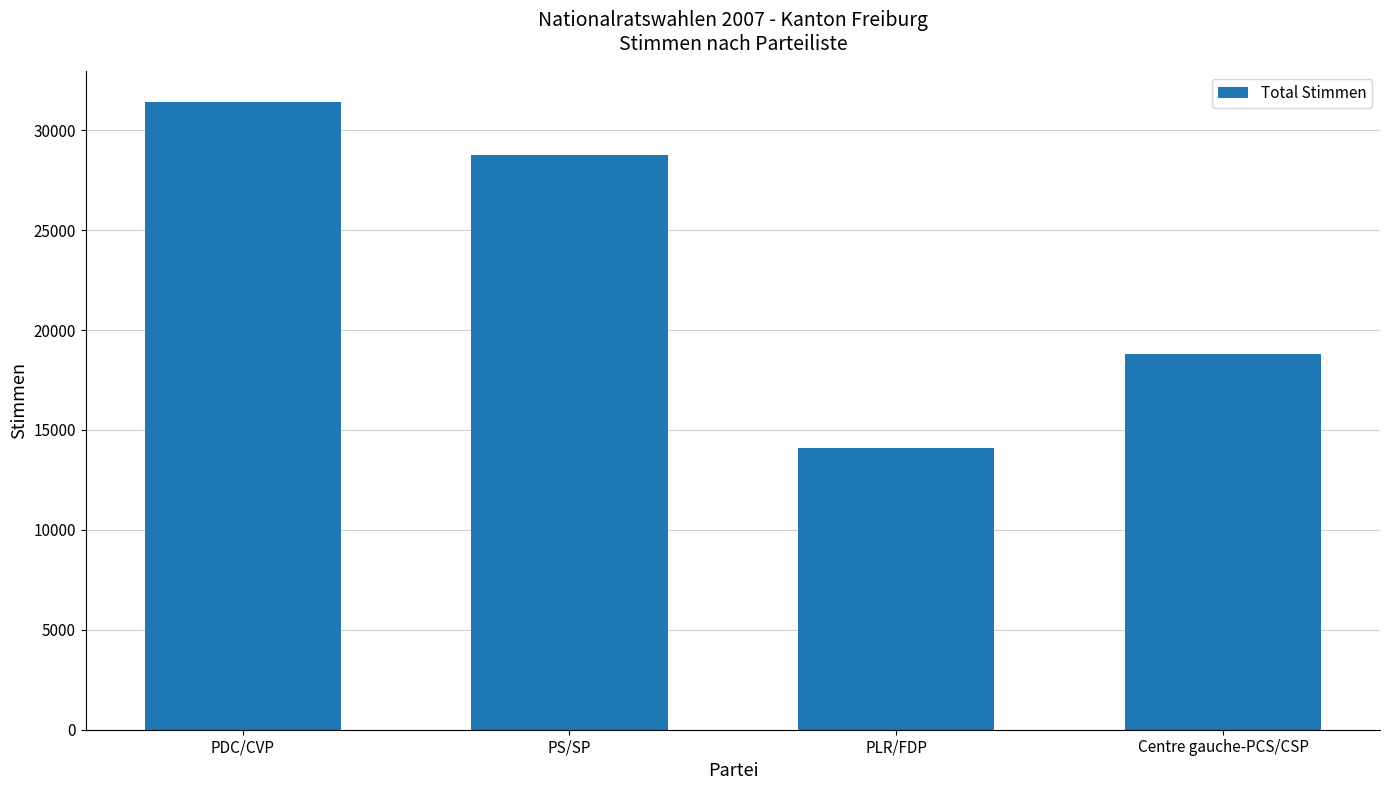

List the labels in order of value, largest first.

PDC/CVP, PS/SP, Centre gauche-PCS/CSP, PLR/FDP